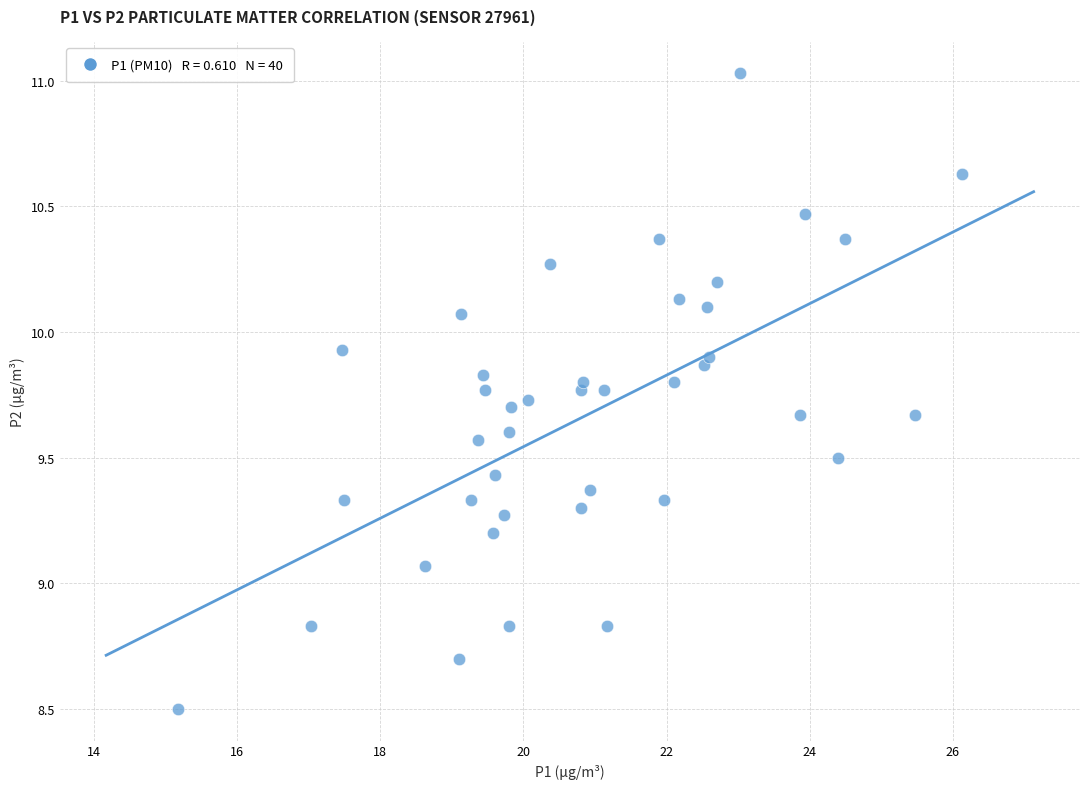

What is the range of Y values (max minus min)?

2.5